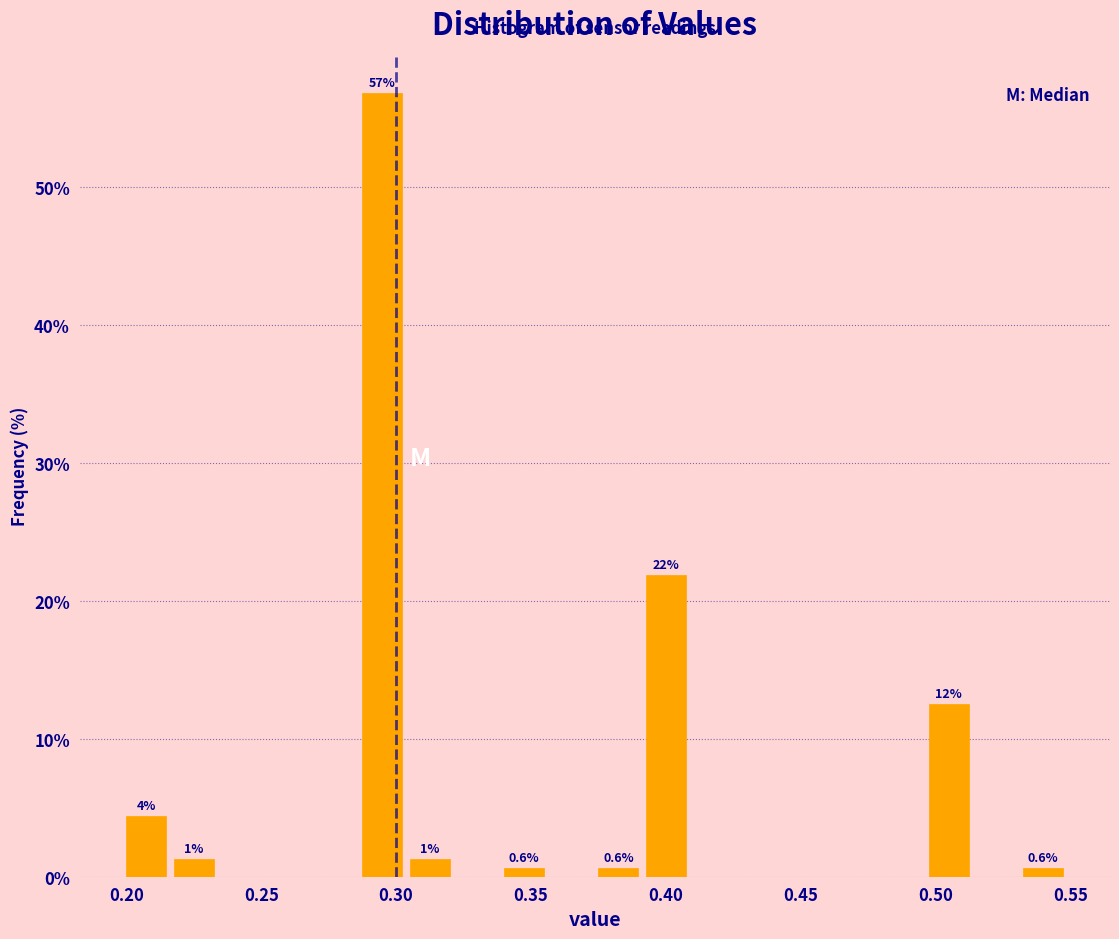

Read against the x-axis, roughly where is the centre of the tallest bar?

0.295